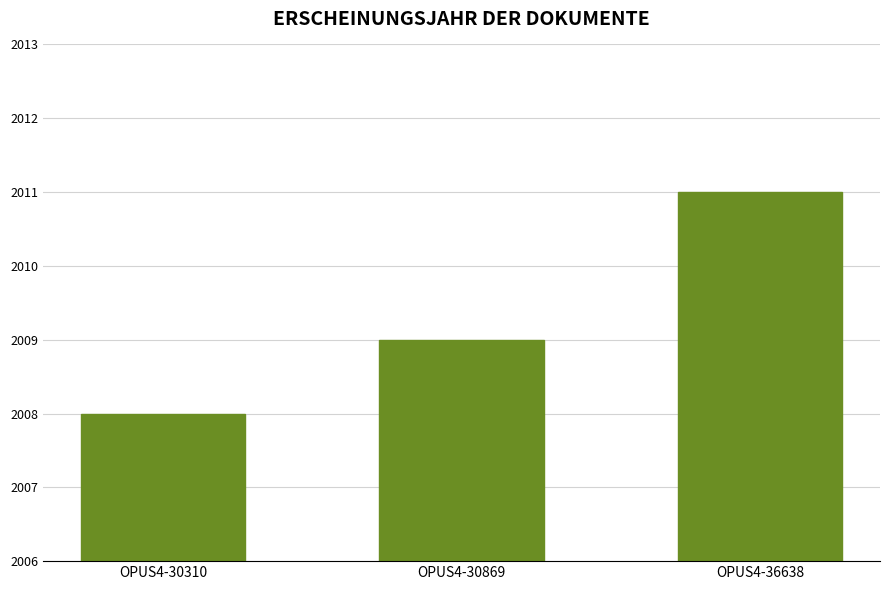

Reading left to right, transcribe all the data shown in this chart.

OPUS4-30310=2008	OPUS4-30869=2009	OPUS4-36638=2011